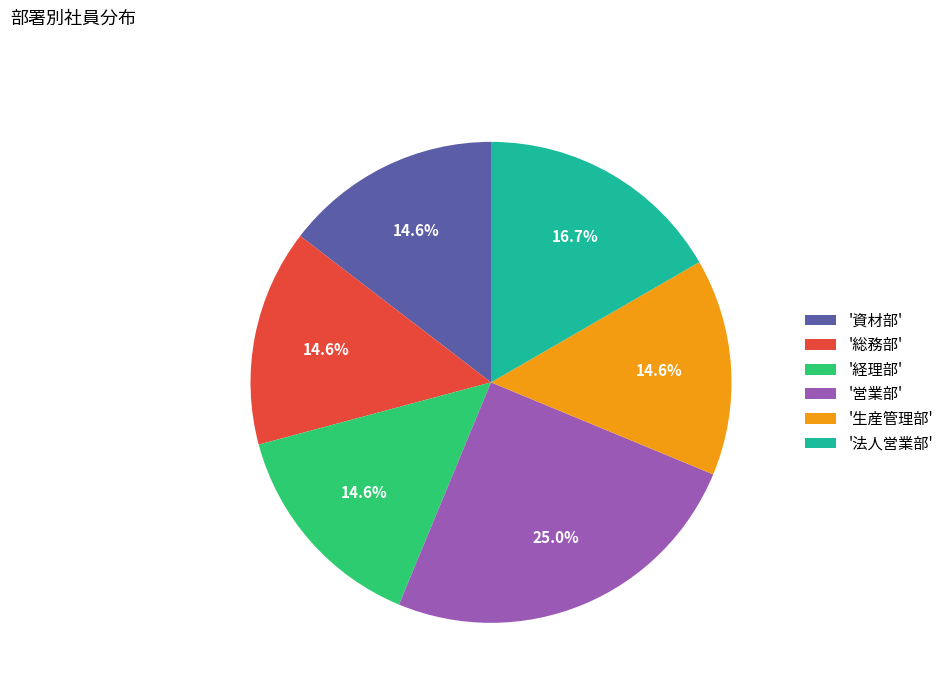

Does '資材部' represent more than half of the total?

No